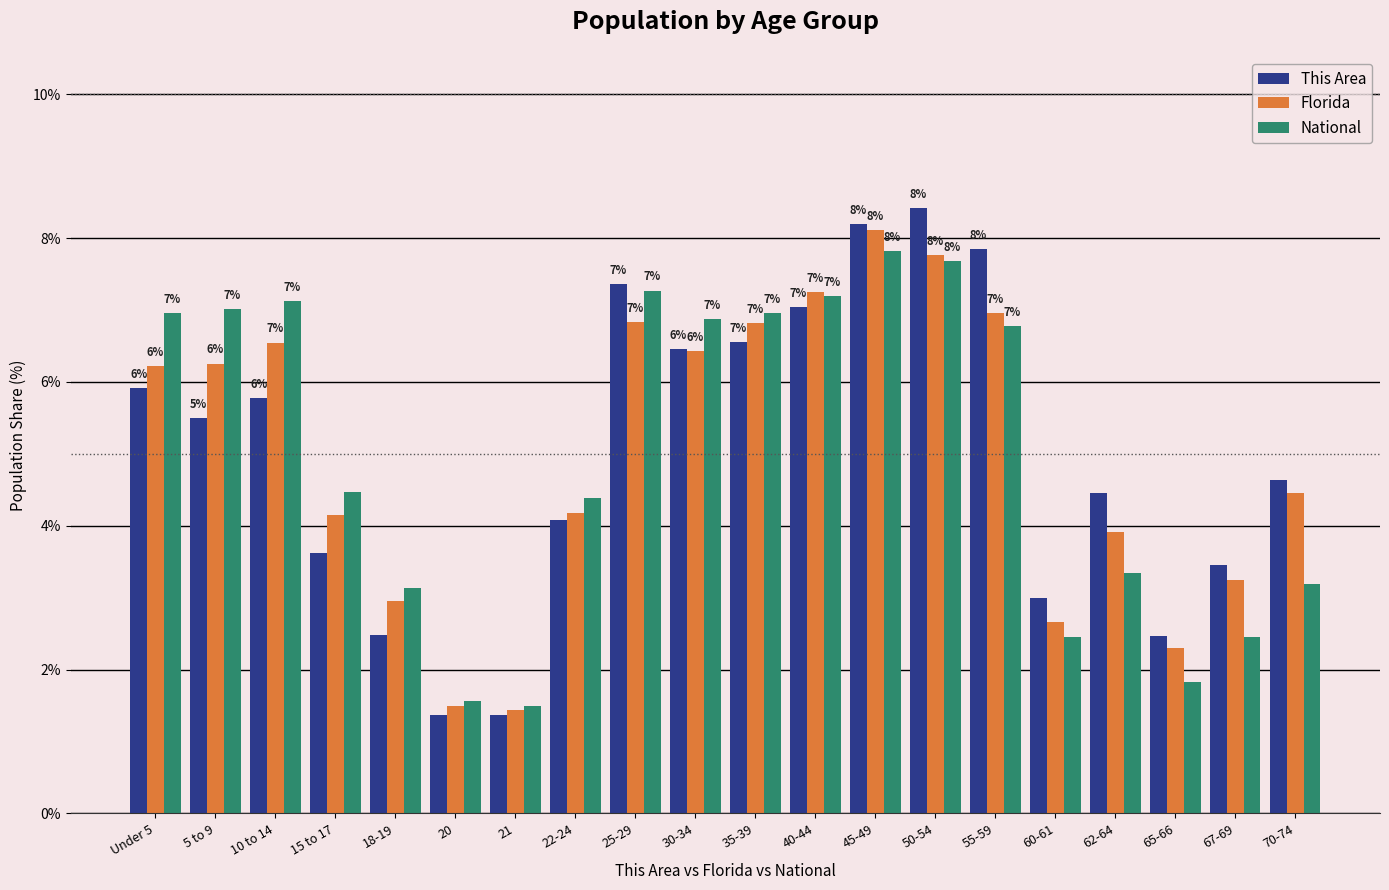

What is the label of the 13th bar from the left?

45-49